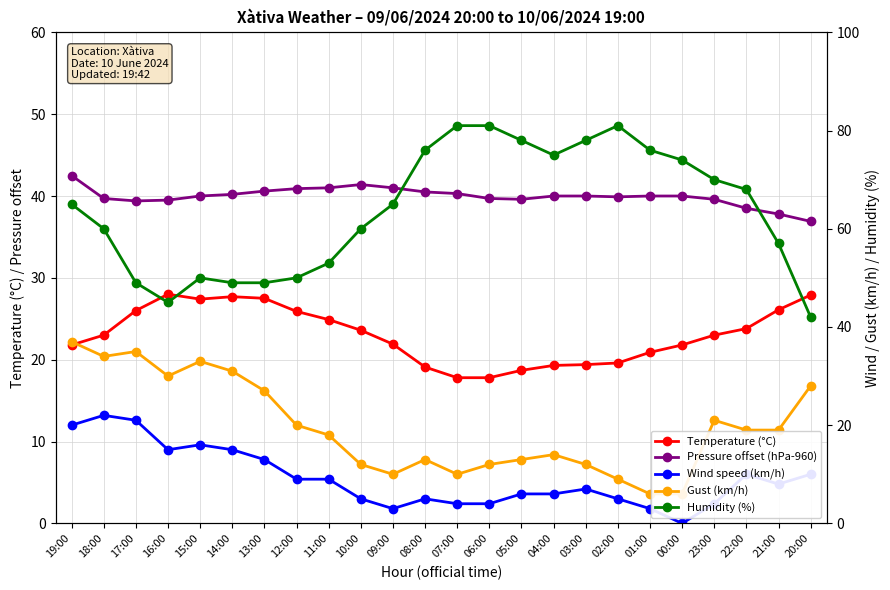

What is the label of the 13th point from the right?

08:00